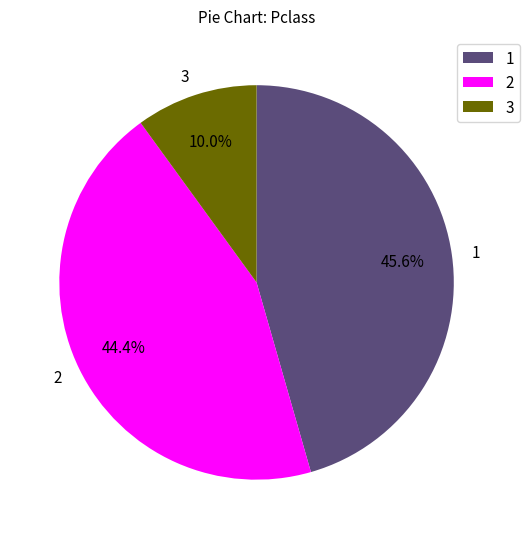

Combined, what portion of the pie is 1 and 2?

90.0%